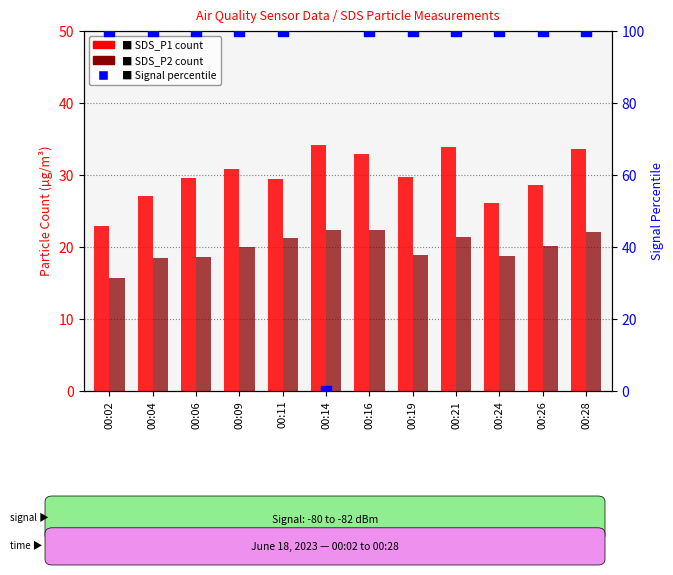

Which series has the largest total across all categories?

Signal (percentile)